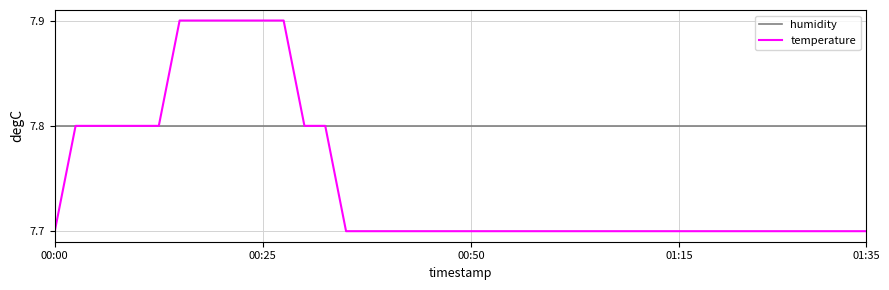

List the series in order of their peak value, highest first.

temperature, humidity